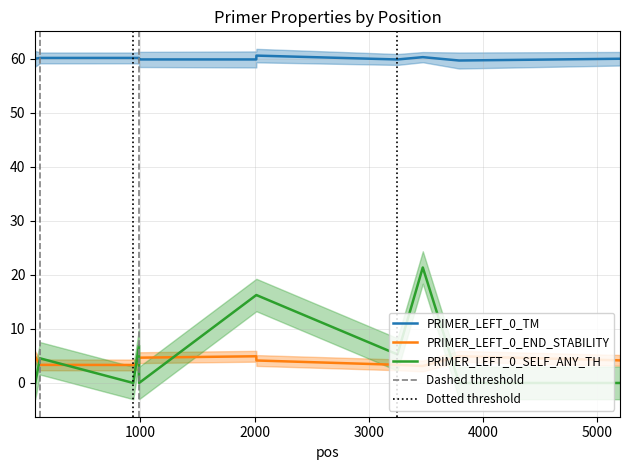

How many data points in PRIMER_LEFT_0_END_STABILITY are above 4?

6